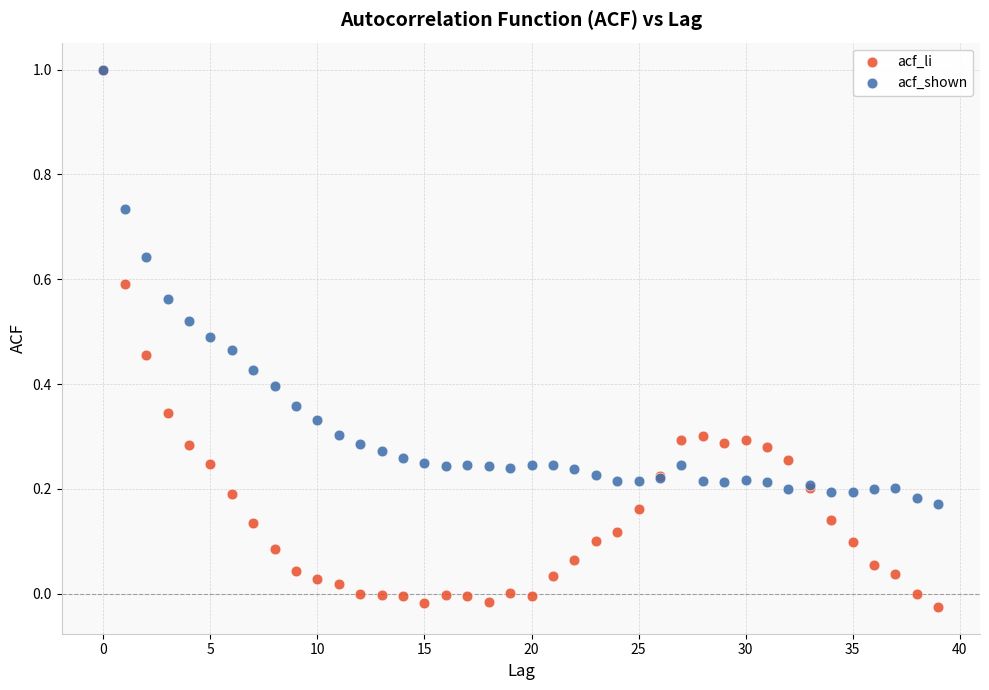

What are all the series names shown in the legend?

acf_li, acf_shown